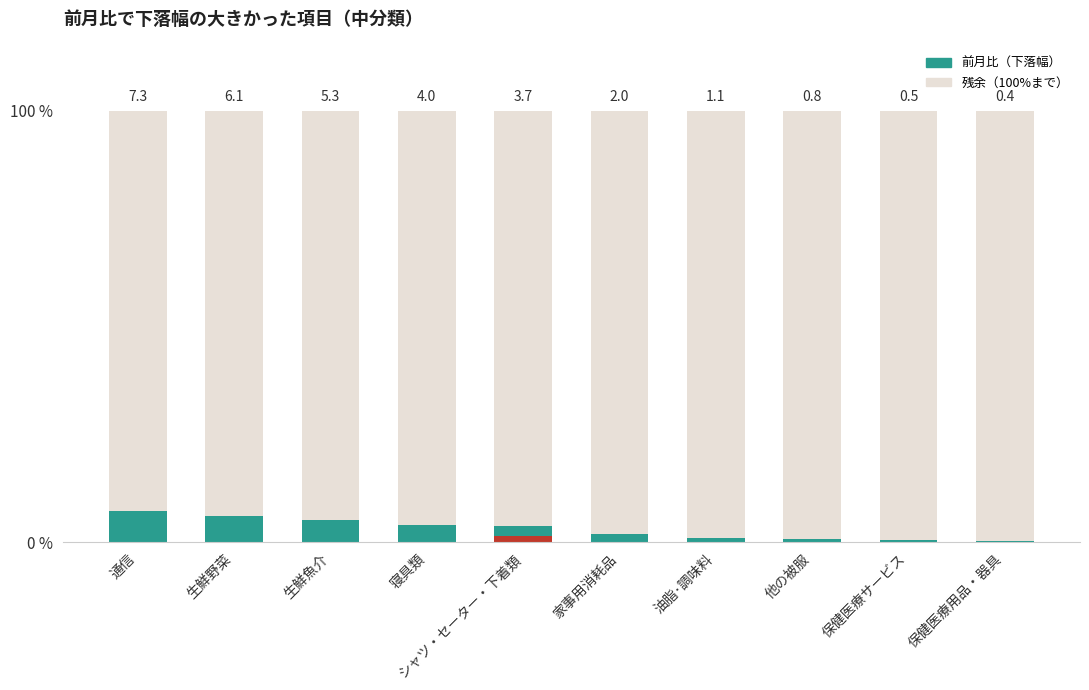

How many bars are there in total?

10